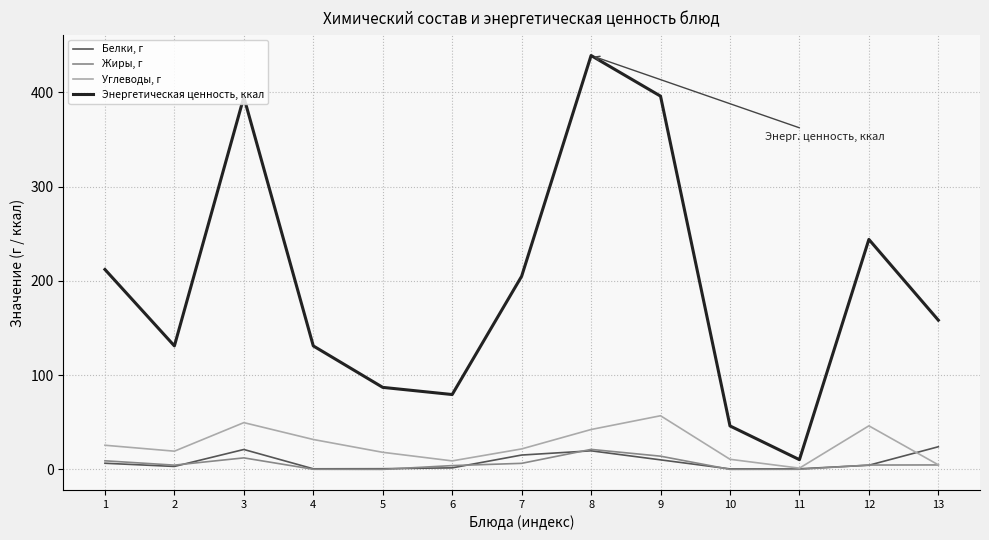

True or false: Белки, г and Энергетическая ценность, ккал cross at least once.

False